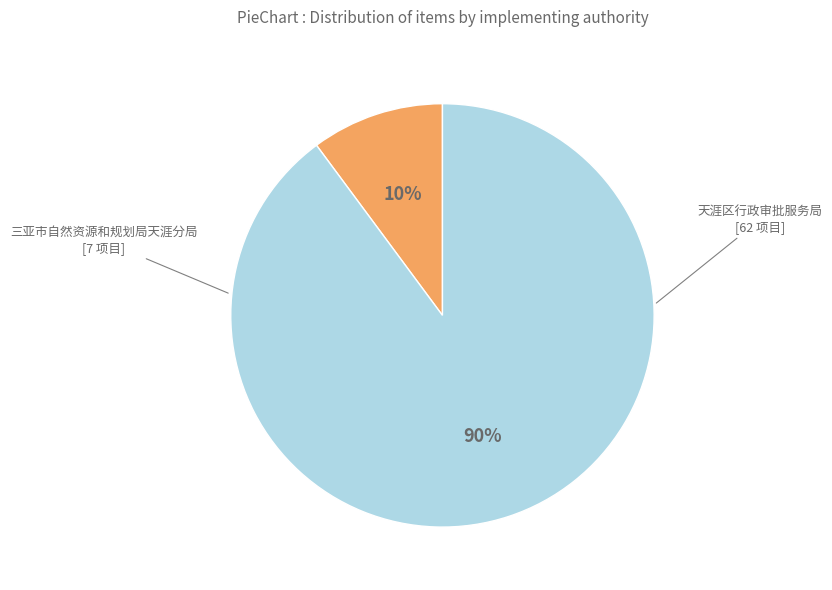

How many segments does this pie chart have?

2